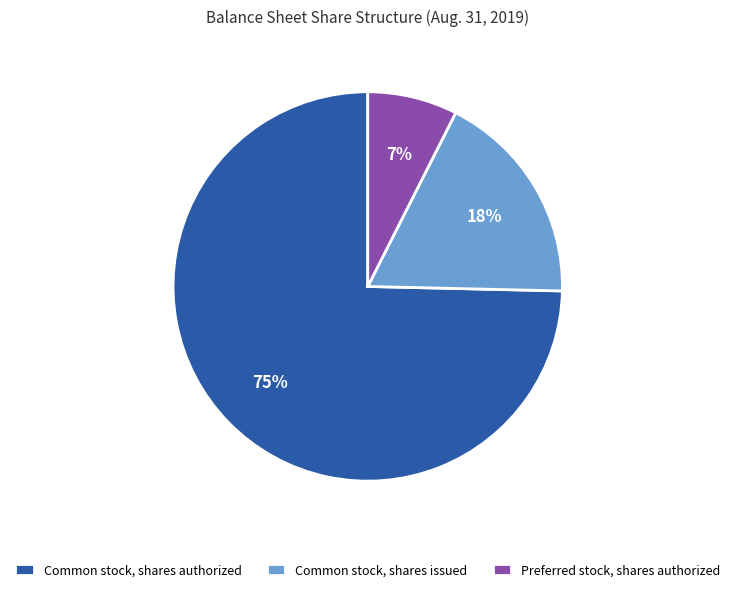

Which category has the biggest portion of the pie?

Common stock, shares authorized